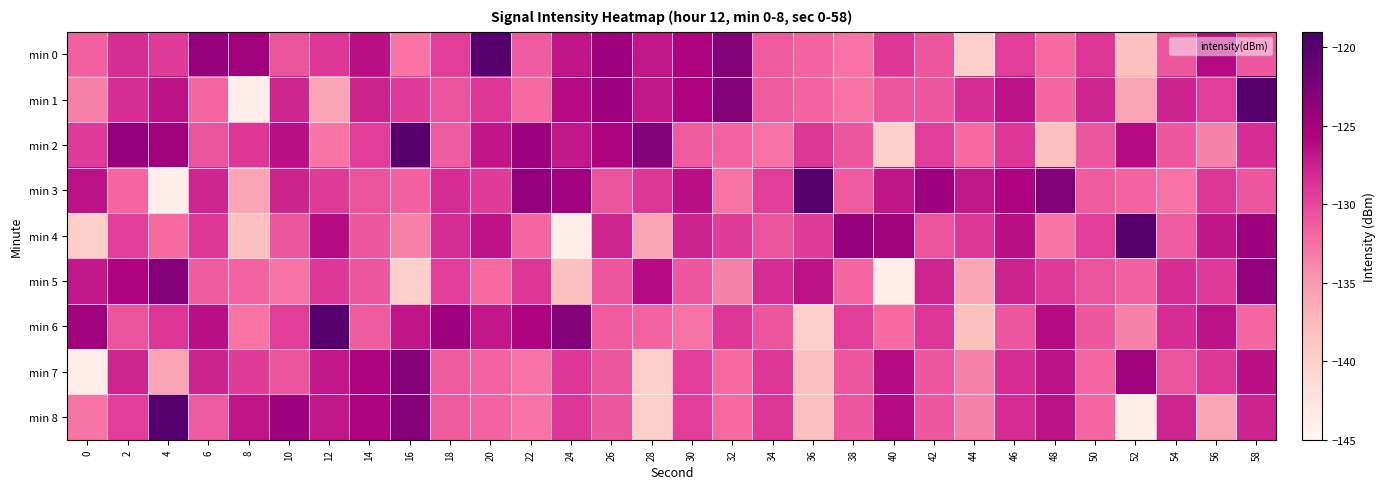

What is the total value across all series at 10?

-1160.8